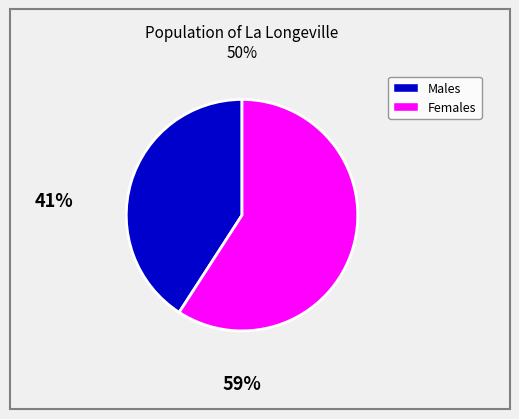

How many slices are in this pie chart?

2